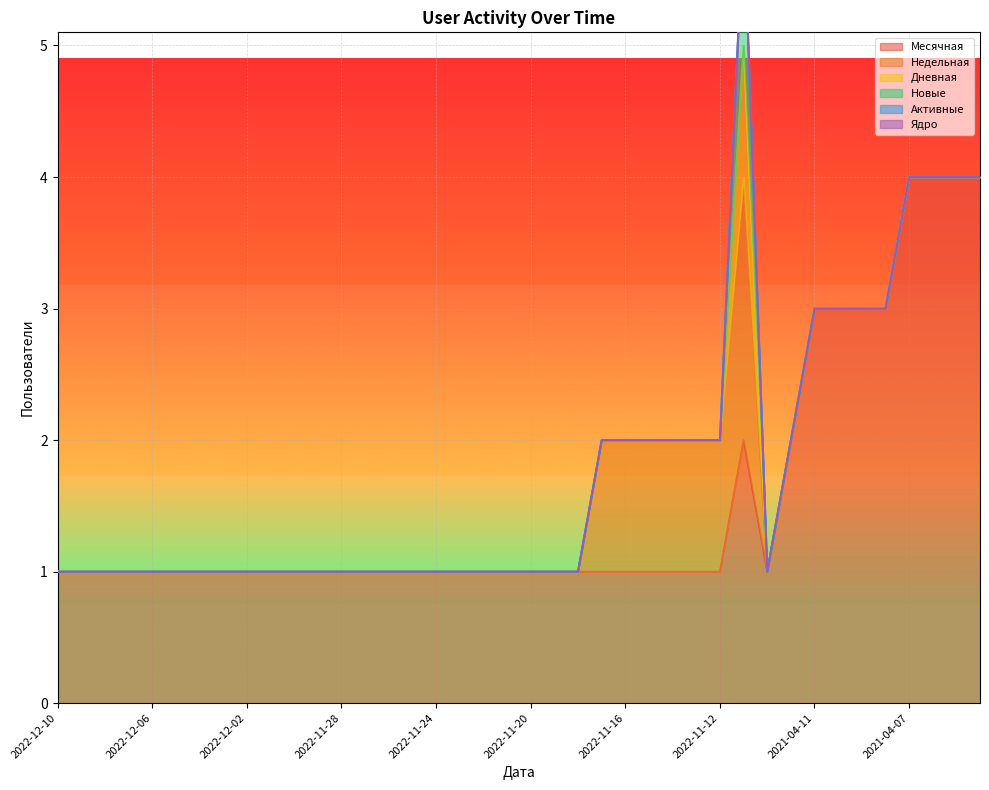

What is the value of the Месячная point at the 5th from the left?

1